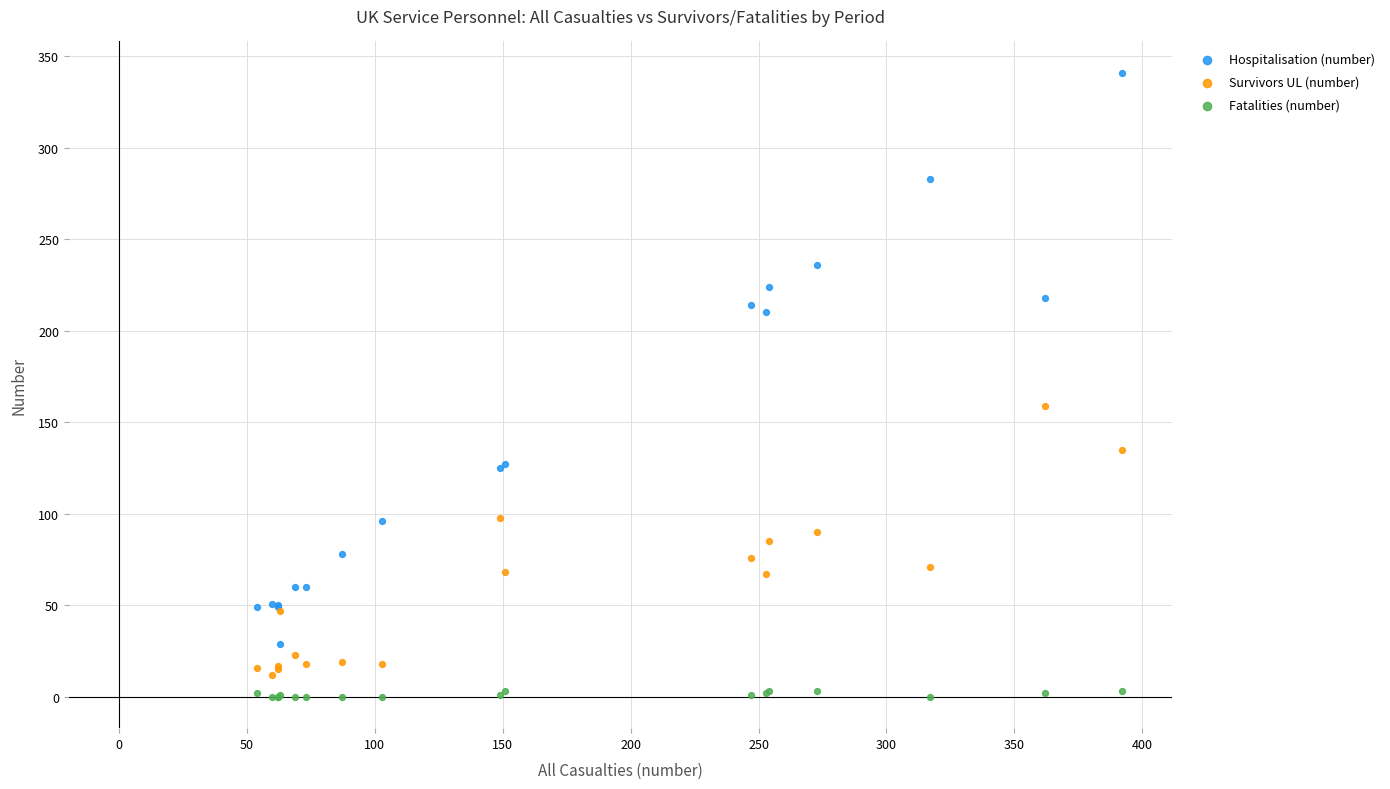

Across all series, what Y value is closest to 170?

159